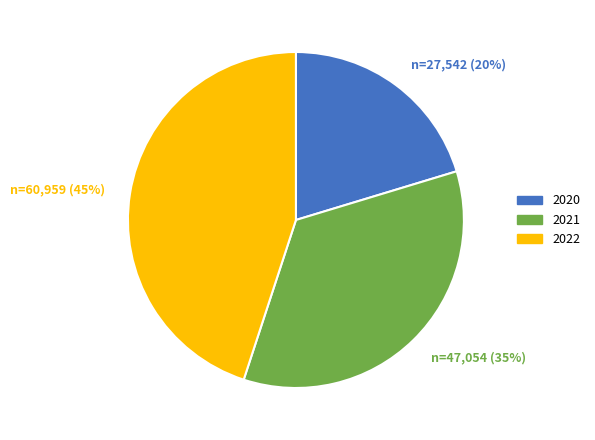

To the nearest percent, what portion does 2021 represent?

35%